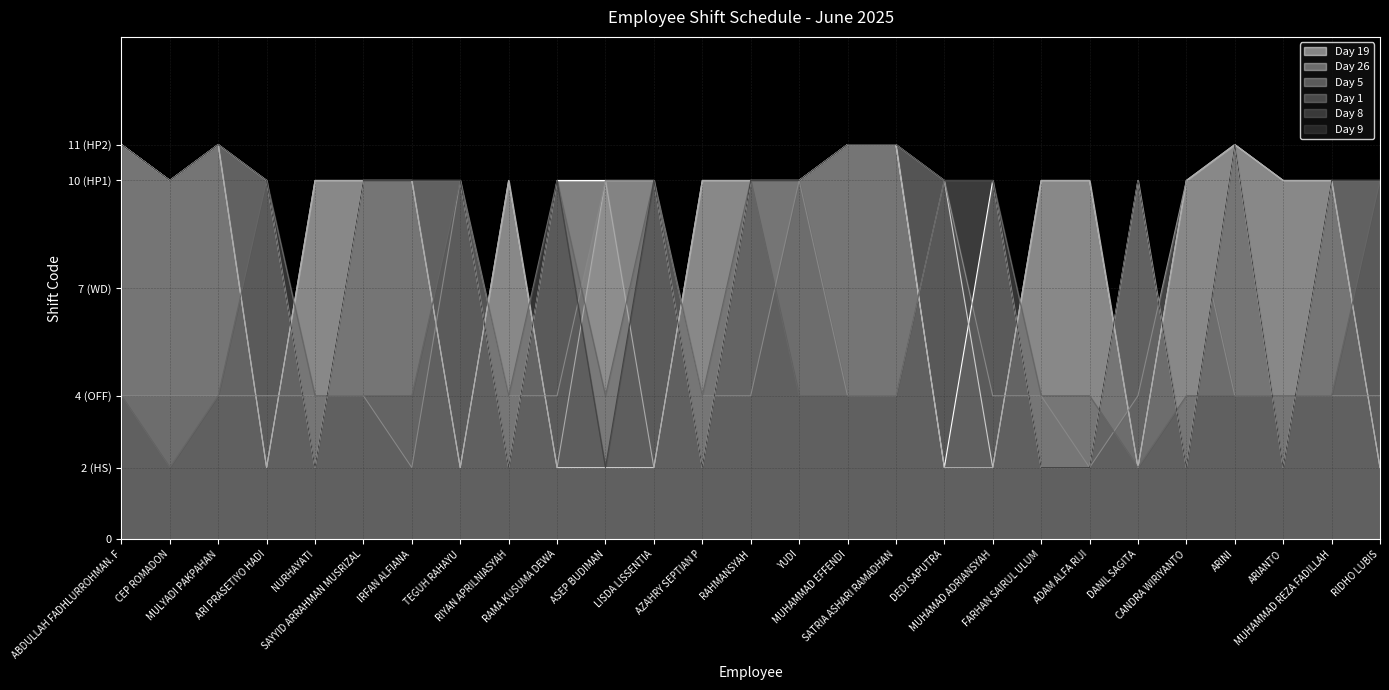

Which label corresponds to the largest value in the chart?

ABDULLAH FADHLURROHMAN. F